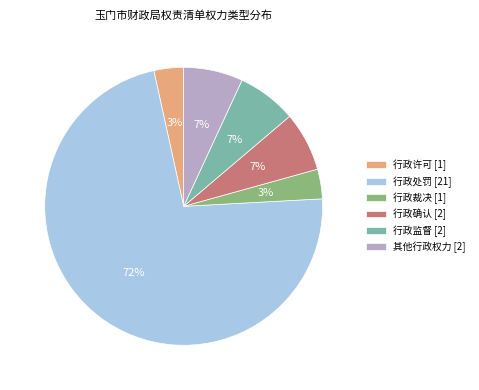

Is the sum of 其他行政权力 [2] and 行政确认 [2] greater than half?

No